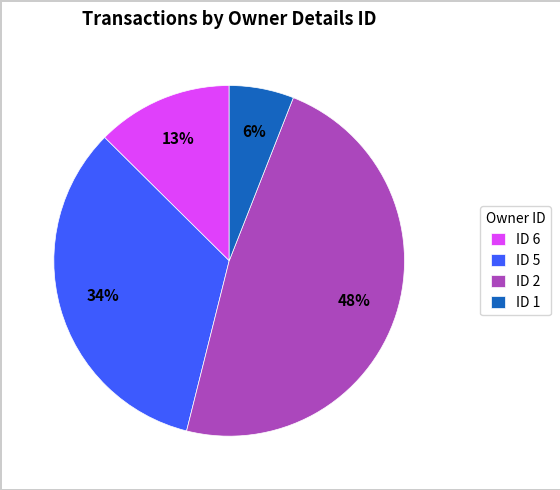

True or false: ID 6 accounts for 13% of the total.

True